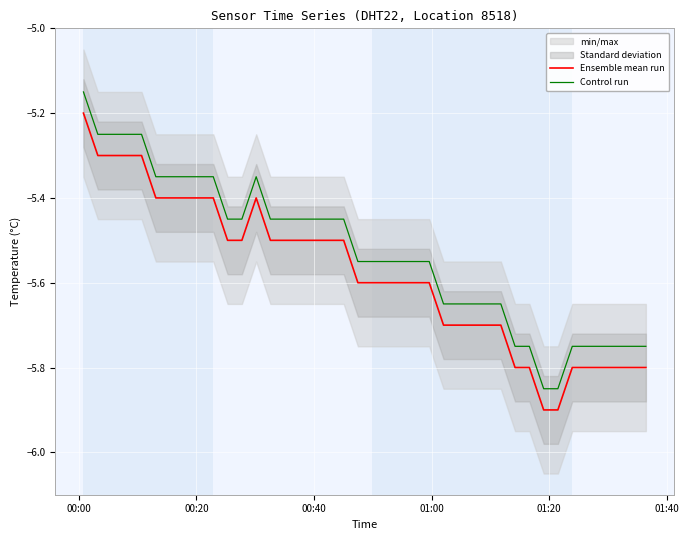

How many interior local peaks does the Control run series have?

1